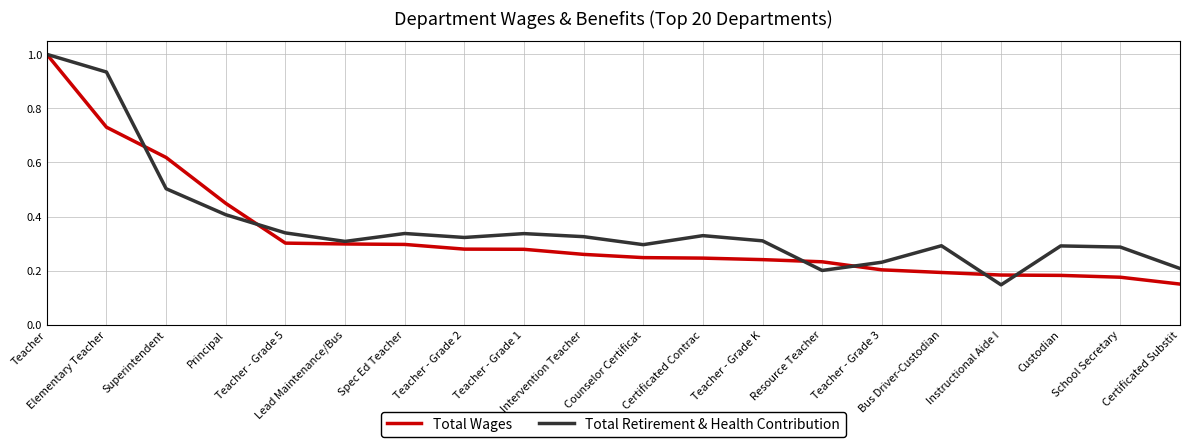

What is the maximum value for Total Retirement & Health Contribution?

1.0